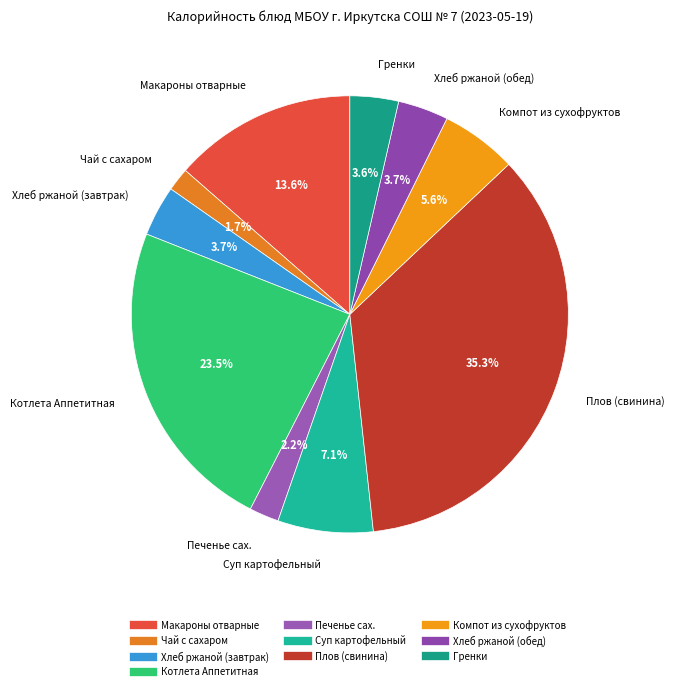

Is there a majority slice in this chart?

No